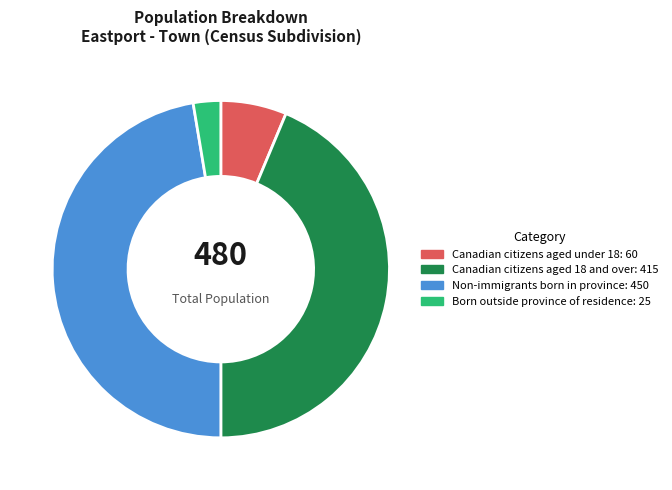

How many slices are in this pie chart?

4